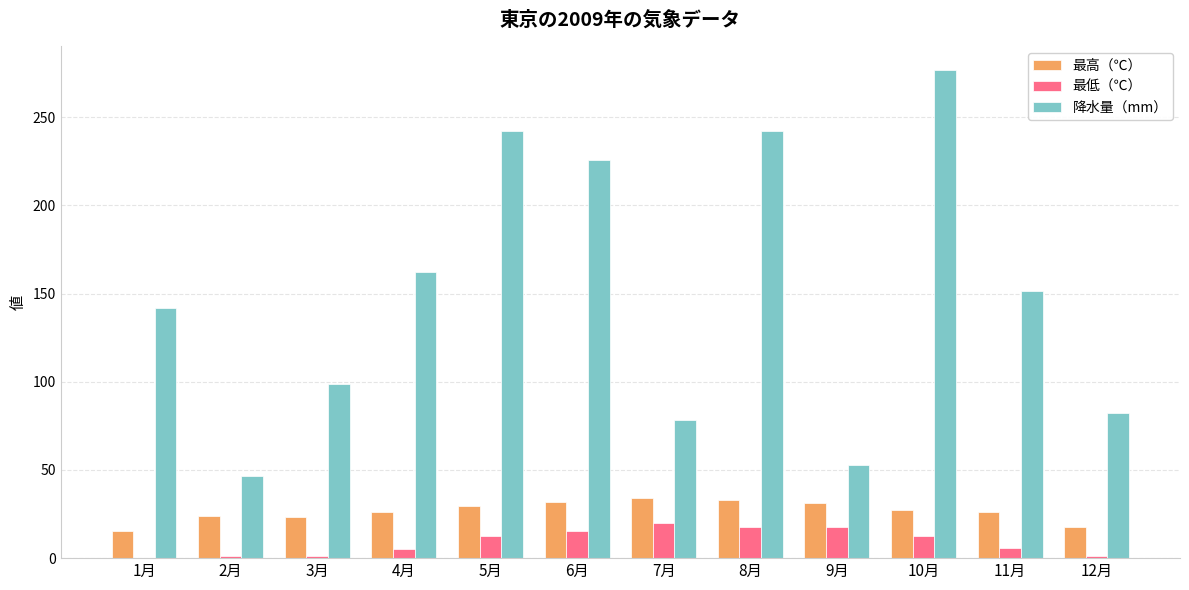

Which category has the highest value across all series?

10月